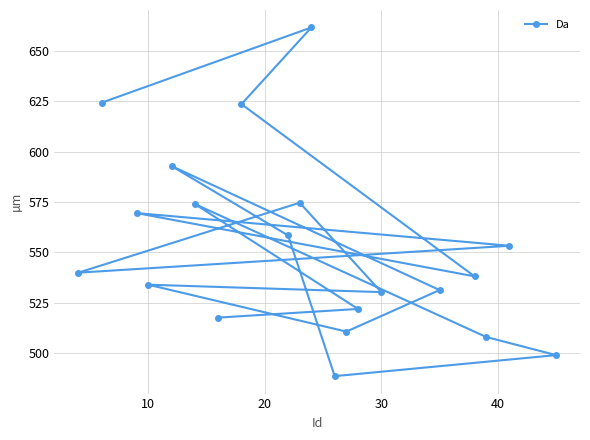

True or false: the data shows 530.3 at 30.

True